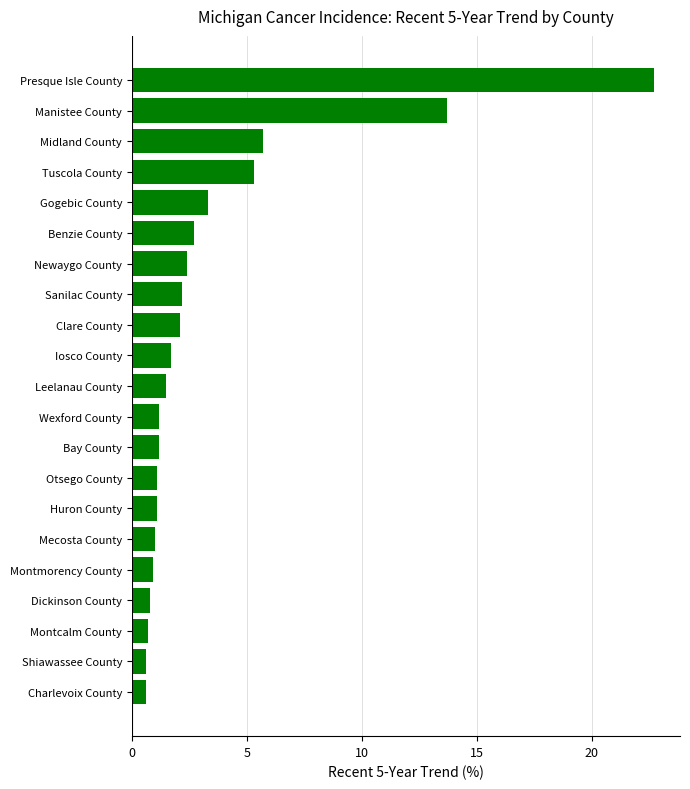

Are the bars horizontal?

Yes